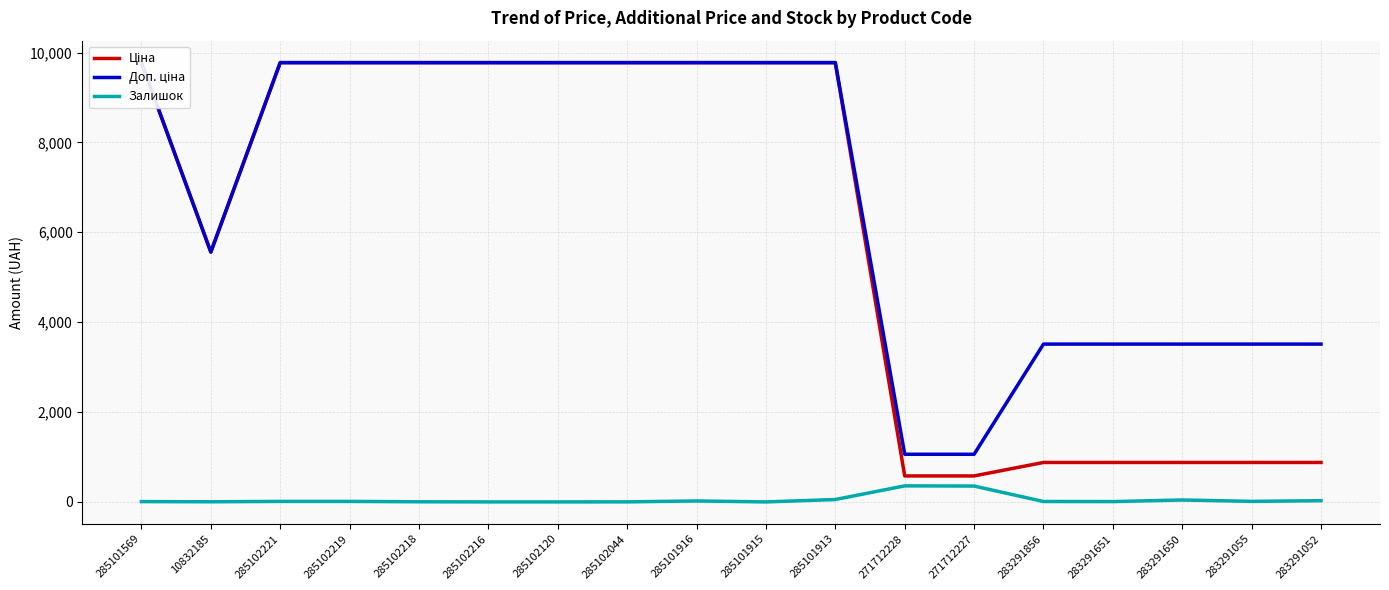

At which category is the sum across all series the highest?

285101913